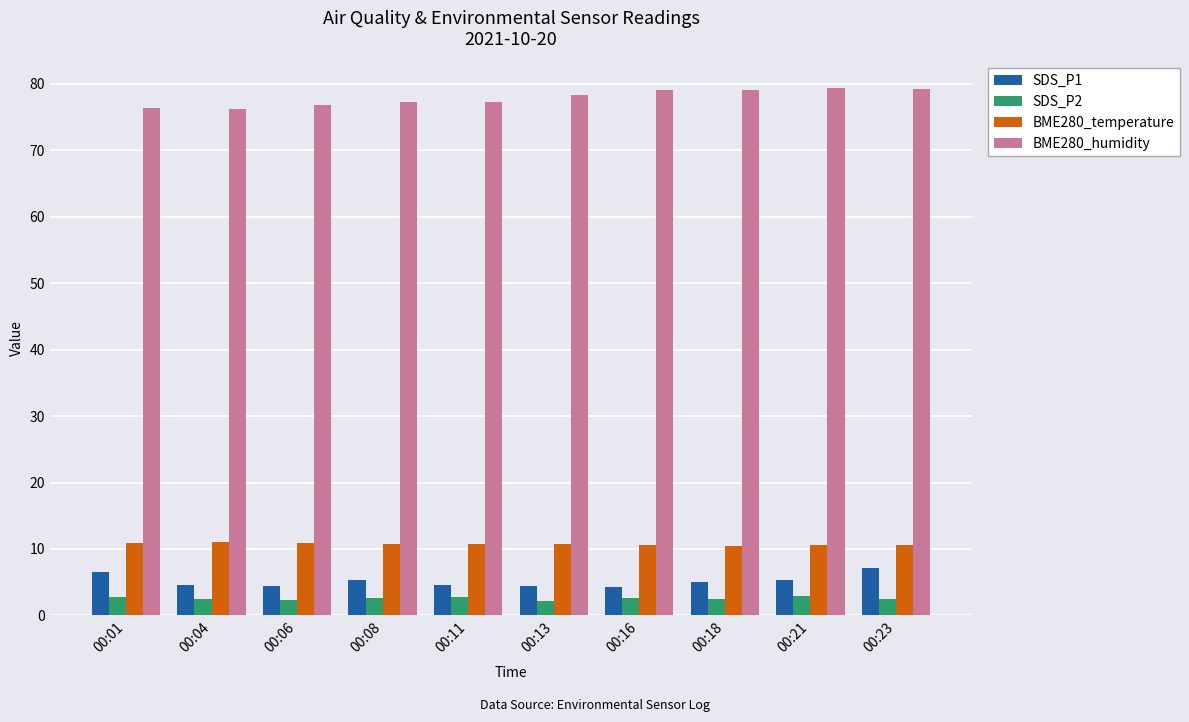

How many data points in BME280_humidity are less than 78?

5